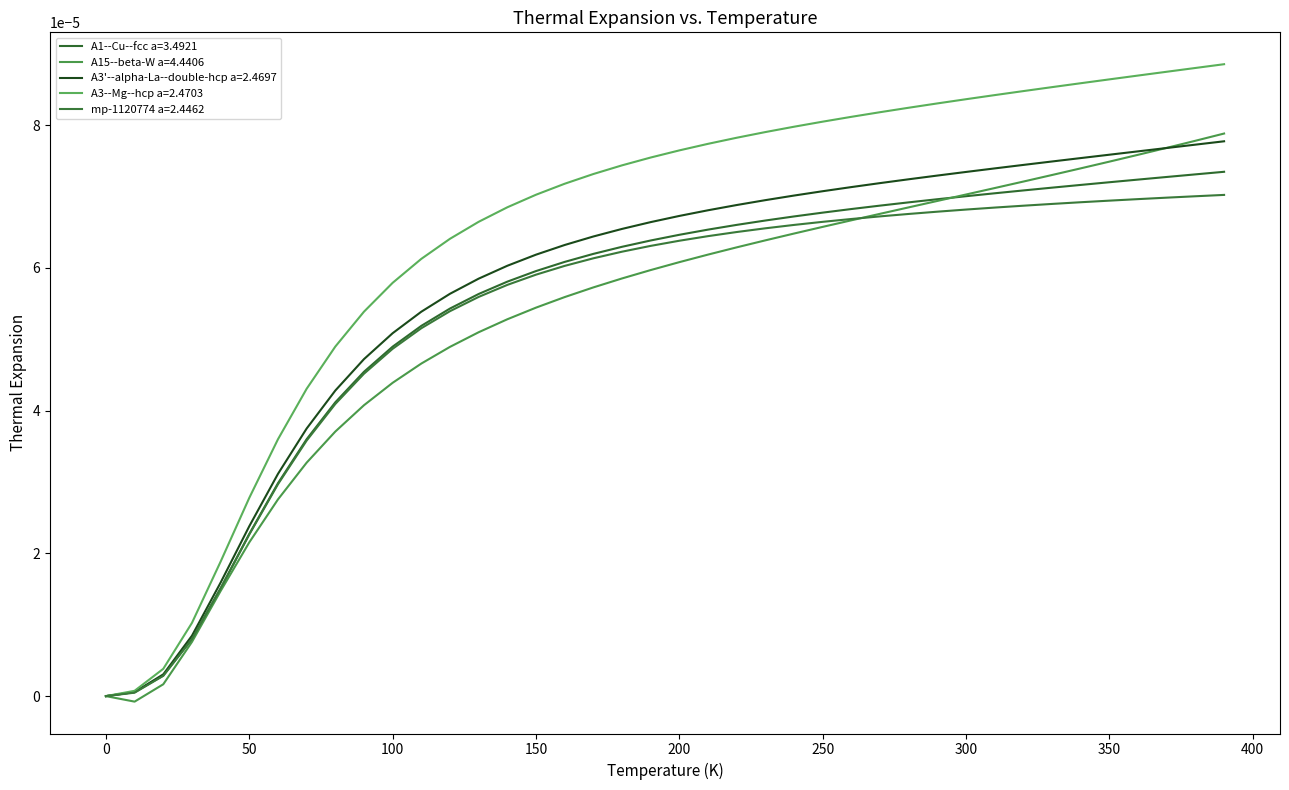

Is this an area chart (filled region under the line)?

No